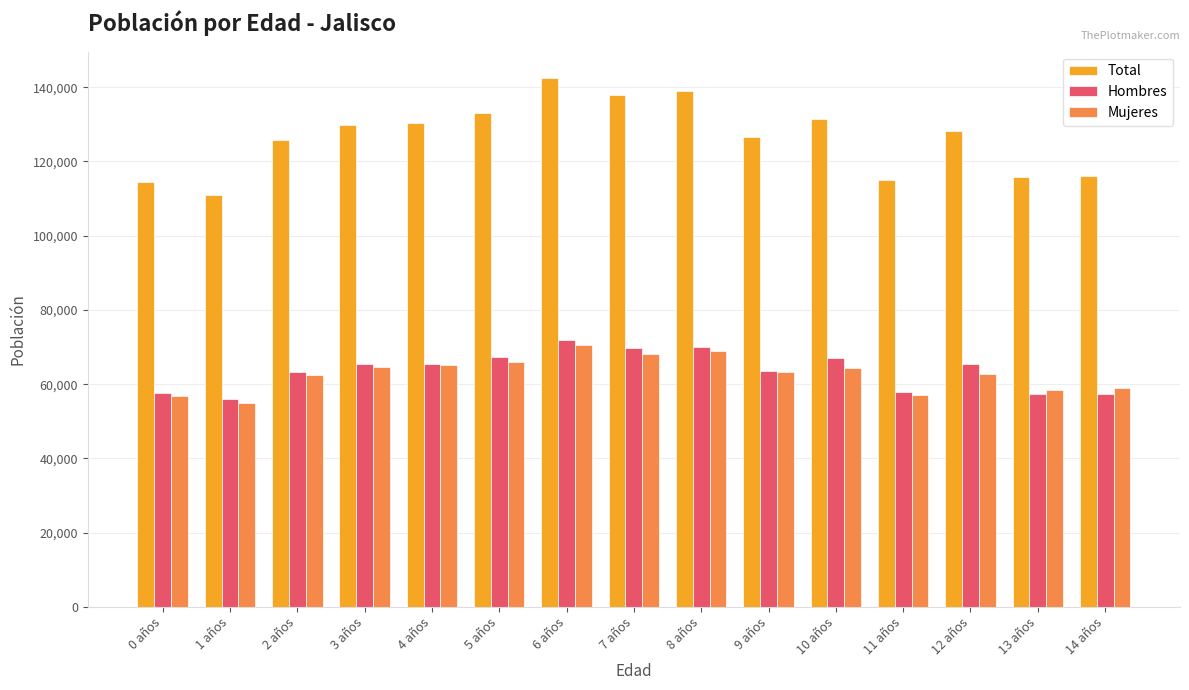

What is the lowest value of the Total series?

110919